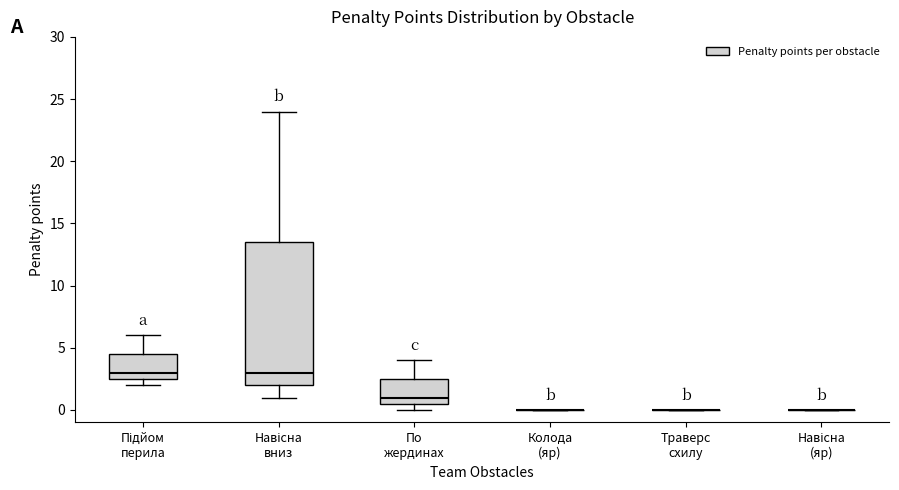

Comparing the boxes themselves (not the whiskers), which one is the tallest?

Навісна вниз